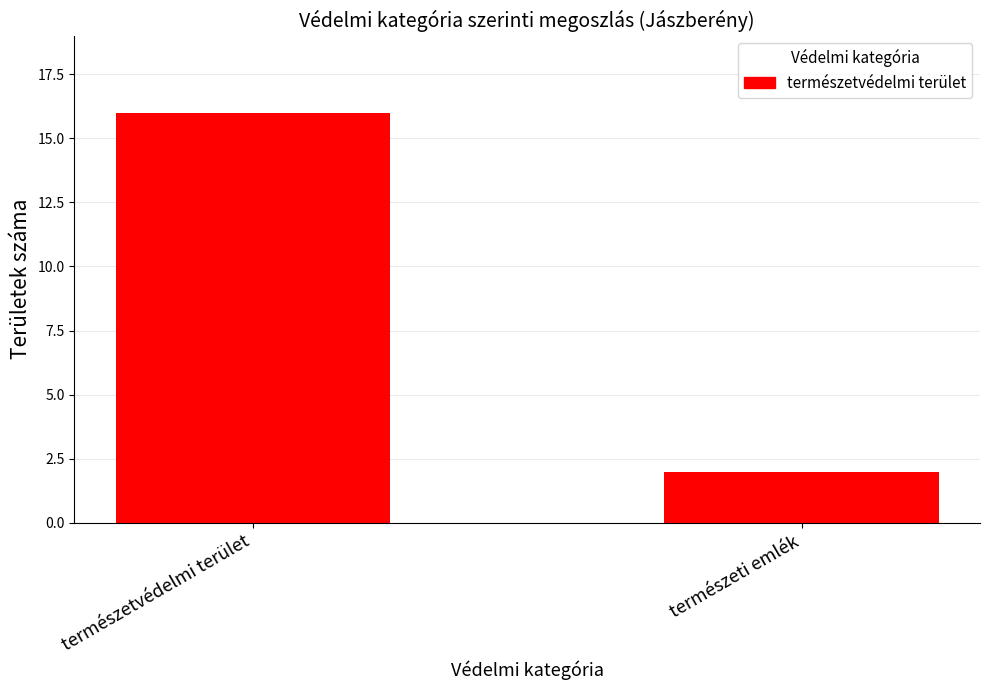

Is it true that the value at természeti emlék is 2?

True